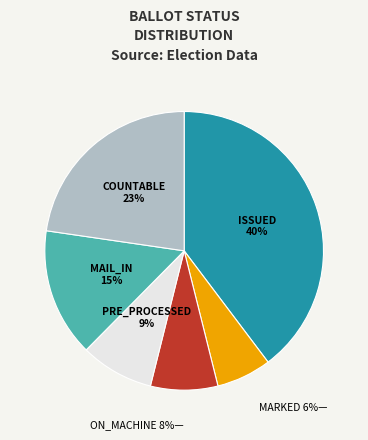

To the nearest percent, what is the average slice percentage?

17%